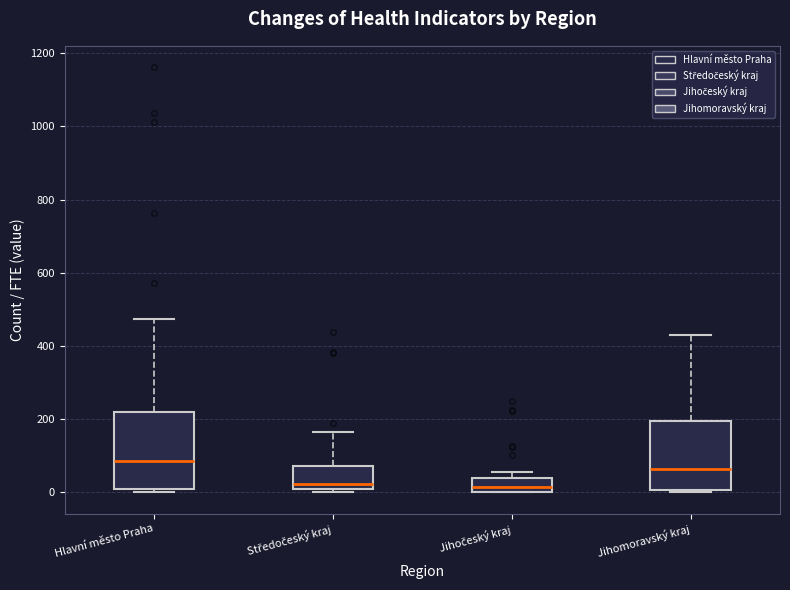

Where does the upper whisker of the box for Jihomoravský kraj end on the y-axis? The values are not printed on the chart, so give them approximately, as read against the axis.

420